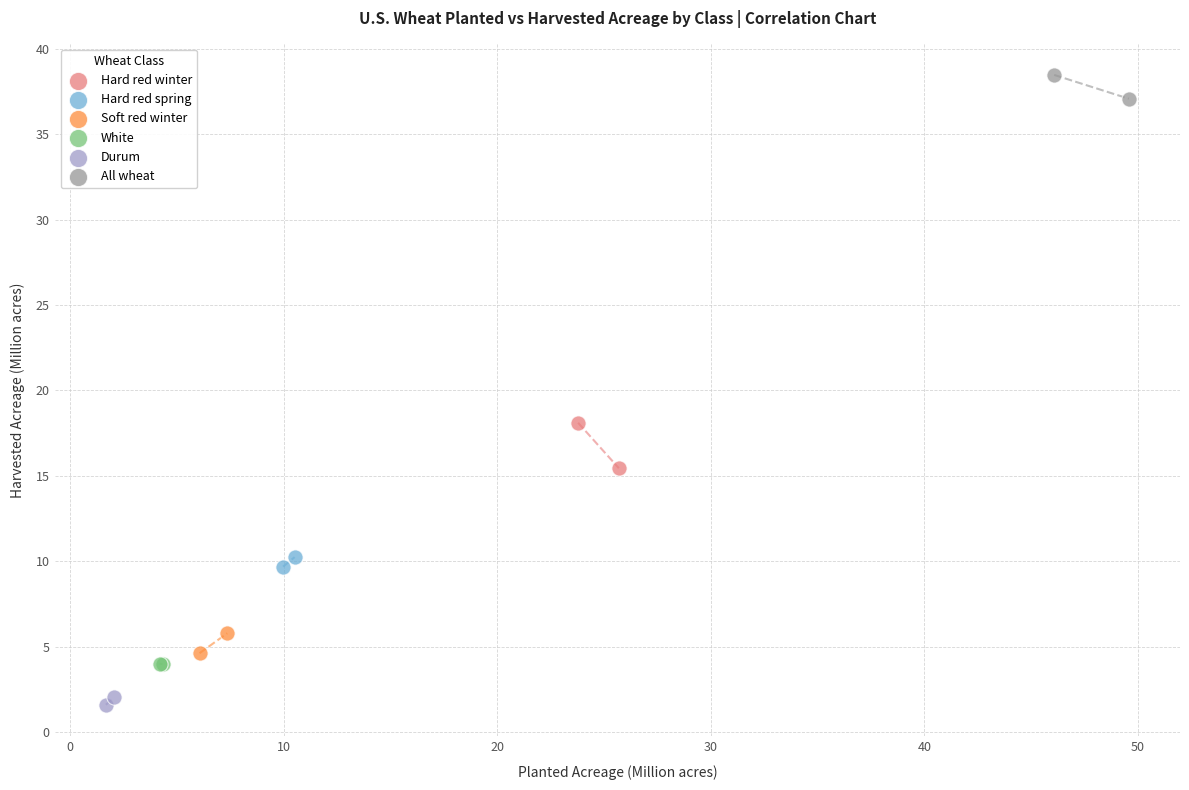

Which series has the widest spread of Y values?

Hard red winter